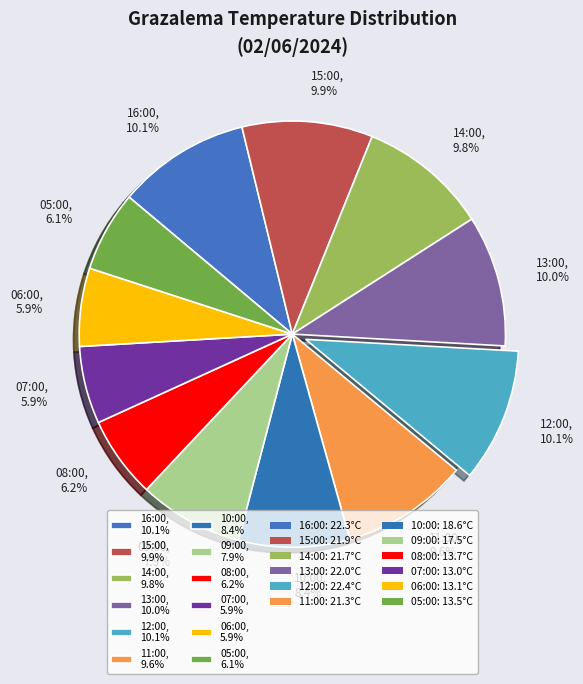

How many segments does this pie chart have?

12